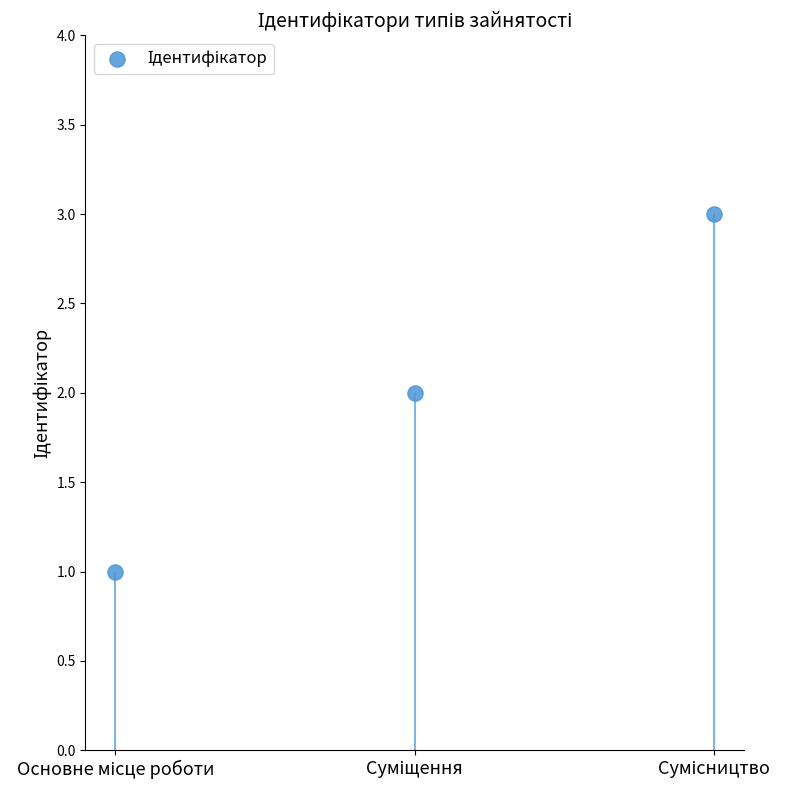

What is the ratio of the value at Сумісництво to the value at Суміщення?

1.5